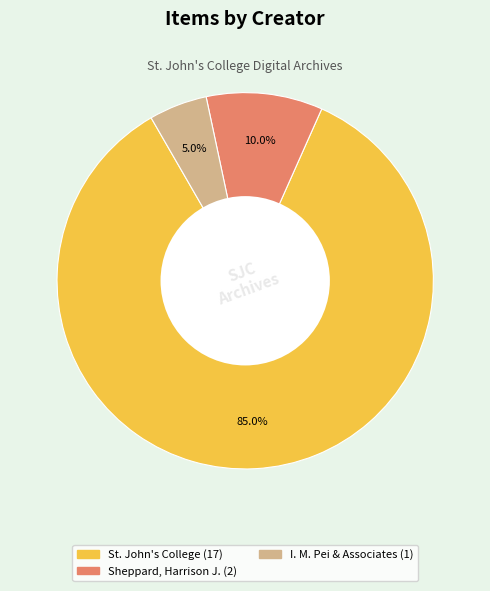

Is there a majority slice in this chart?

Yes